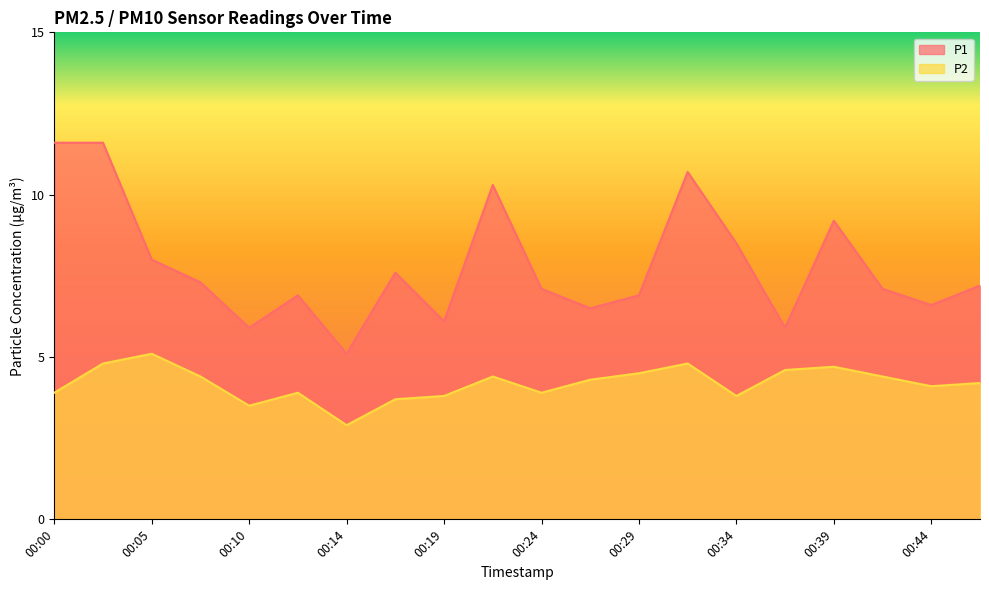

Which series has the largest range (max minus min)?

P1